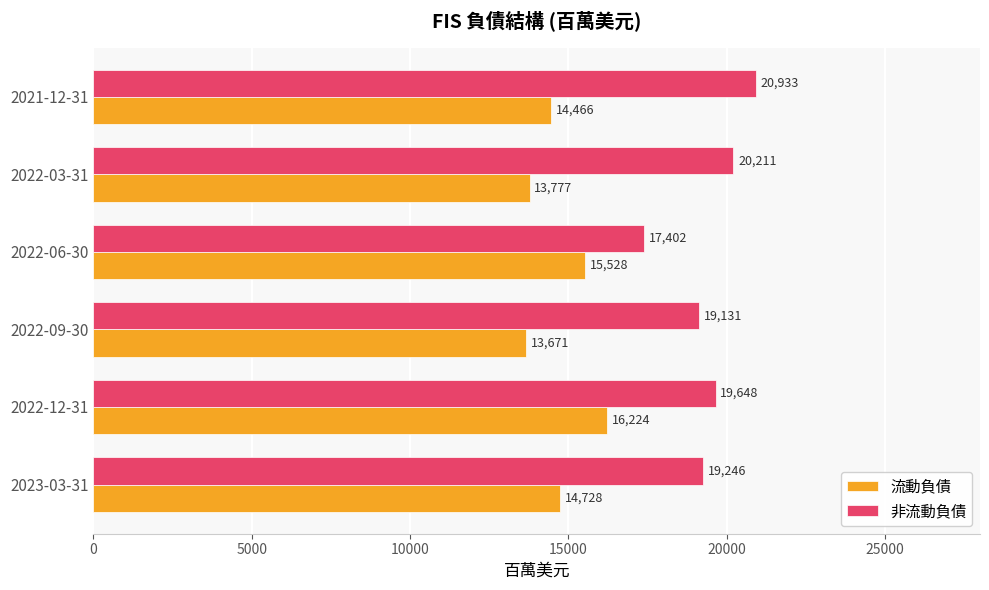

What is the spread (max minus min) of values at 2022-12-31?

3424